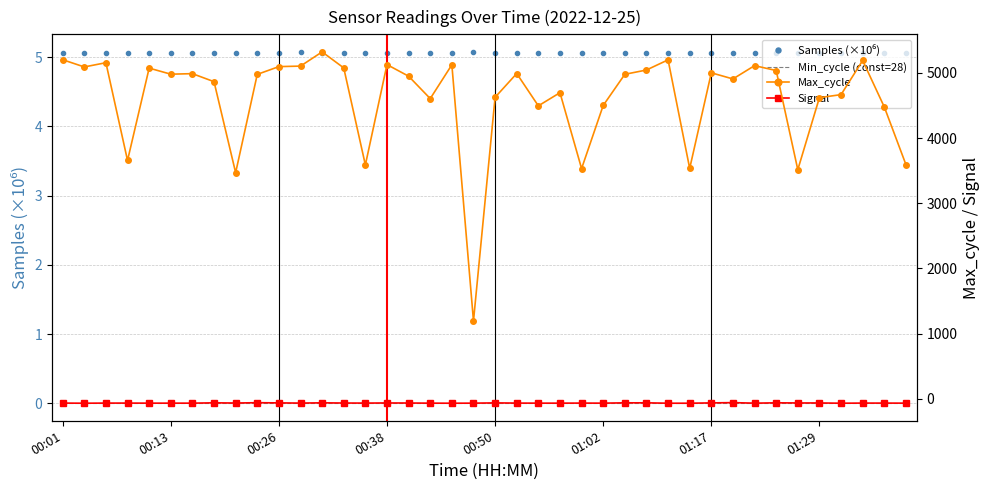

Between 14 and 16, which series saw the biggest shift?

Max_cycle